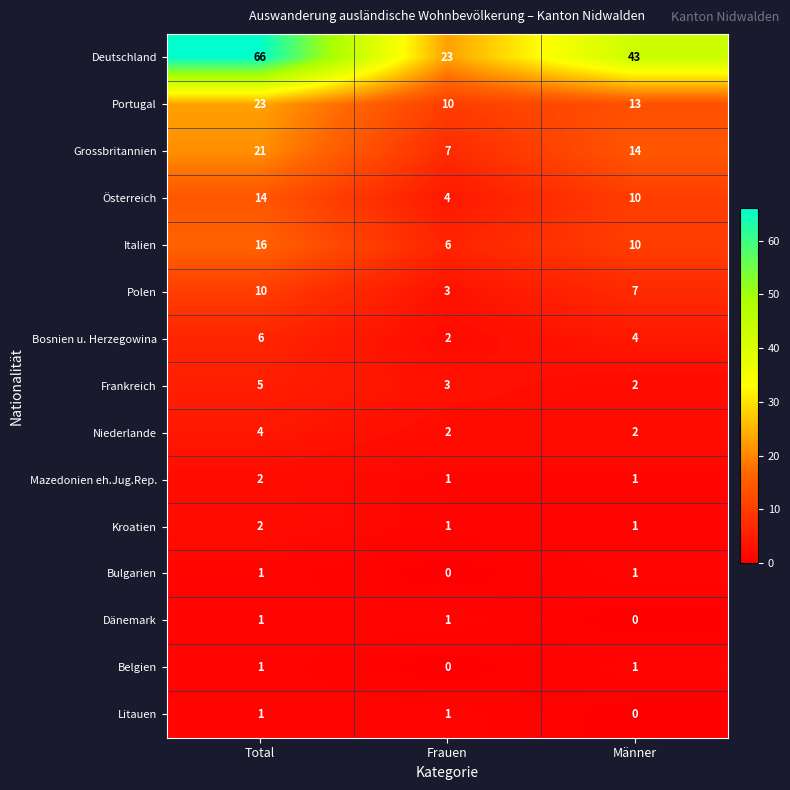

What is the sum of the Portugal values at Frauen and Männer?

23